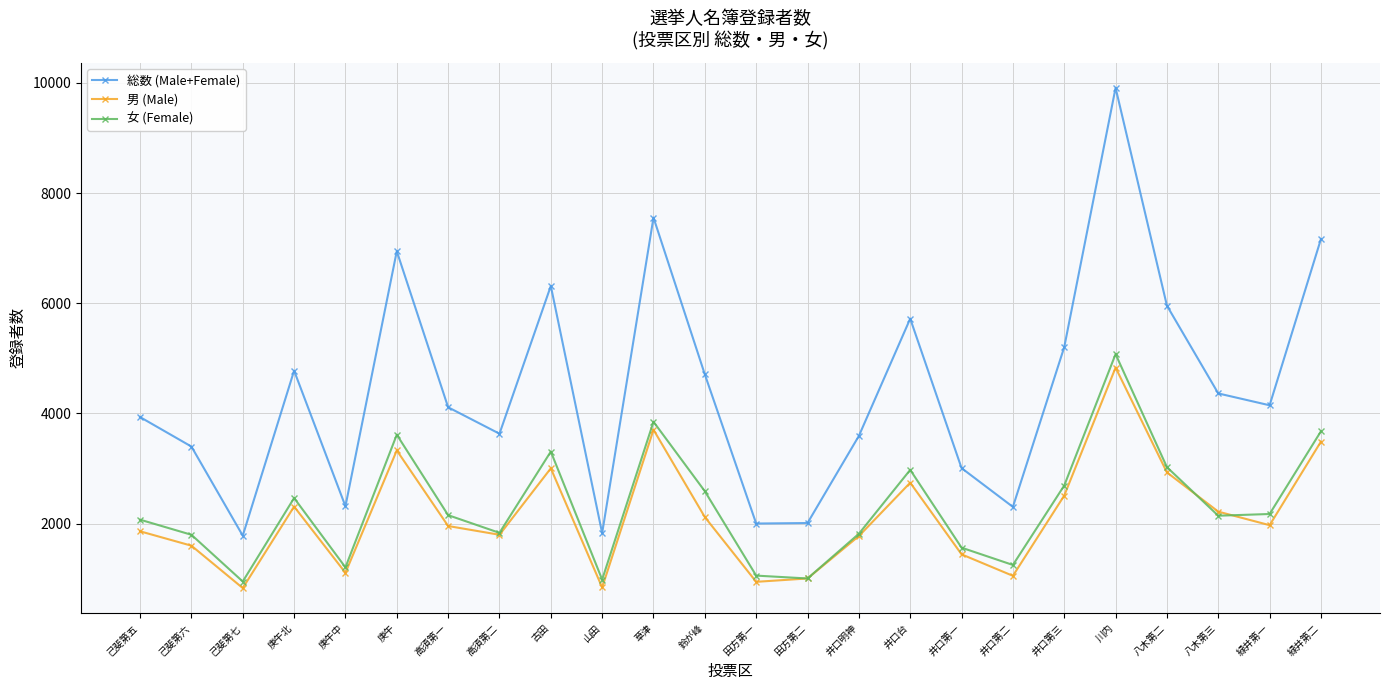

What is the difference between the maximum and minimum values in the 総数 (Male+Female) series?

8127